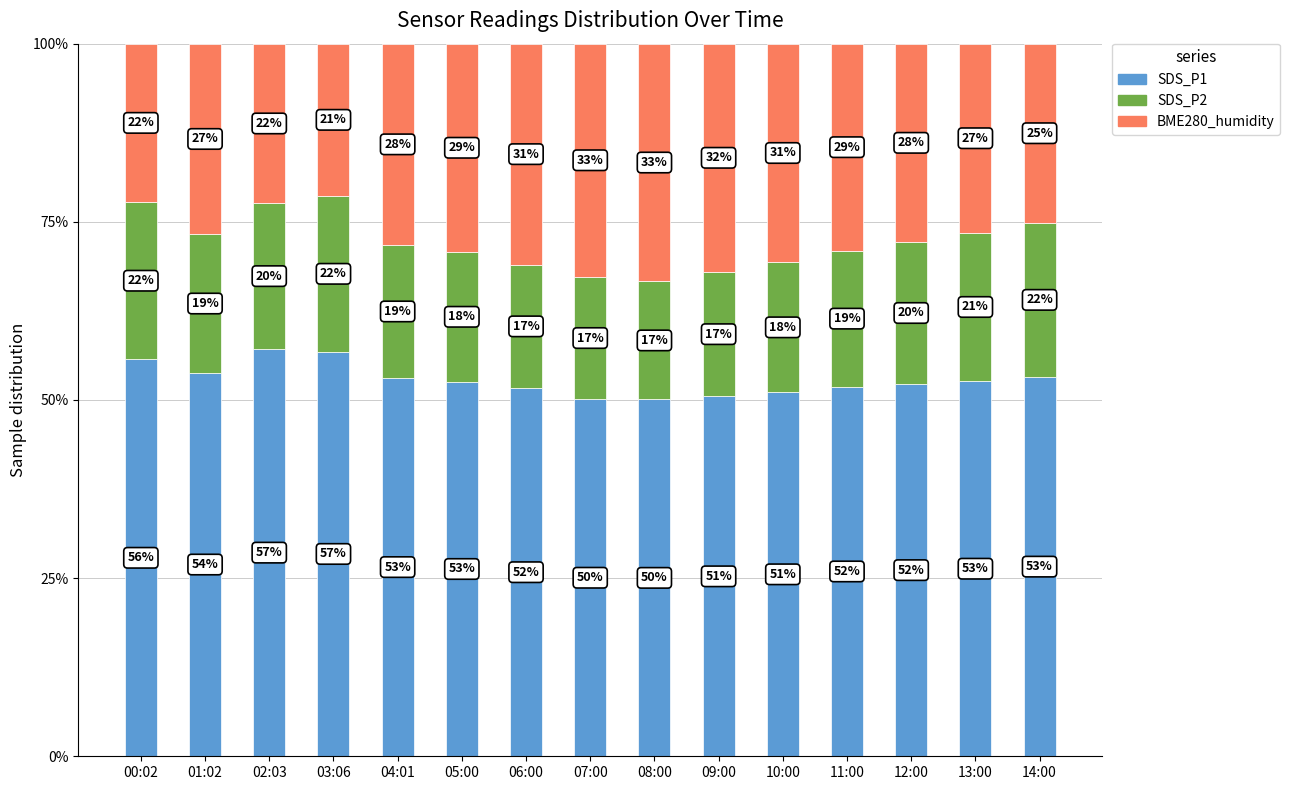

What is the minimum value for SDS_P1?

50.1